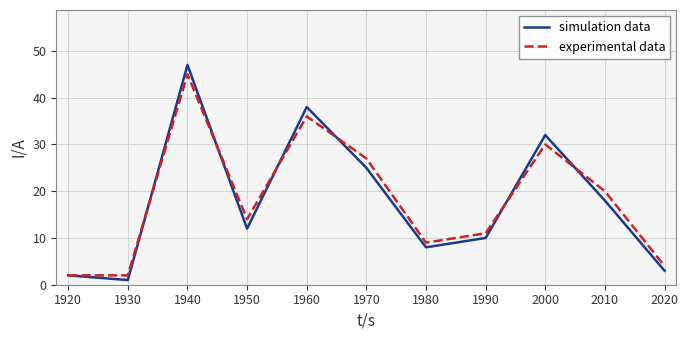

At 2000, list the series in order from largest to smallest.

simulation data, experimental data